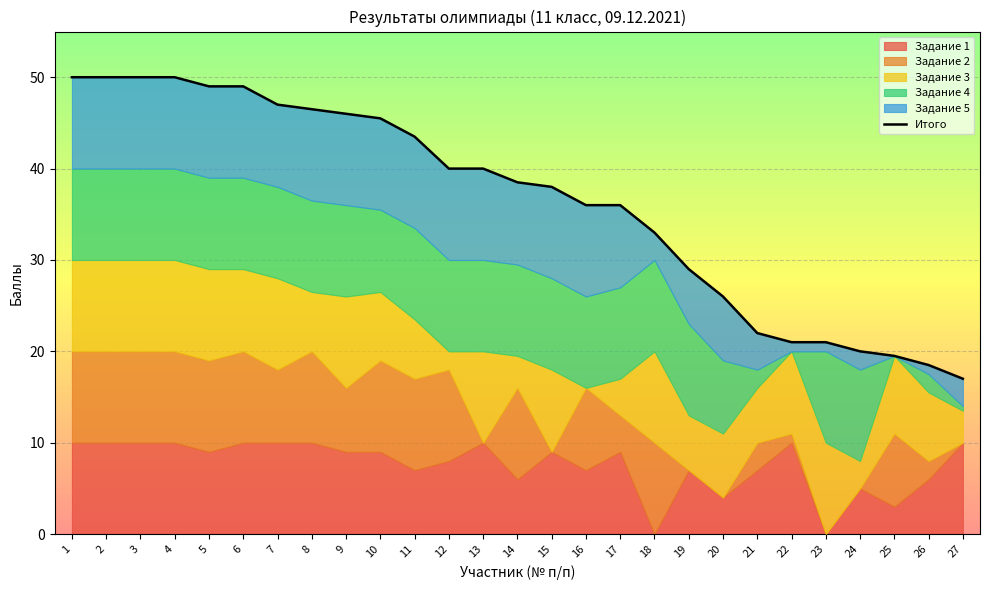

What is the sum of all values?

982.0